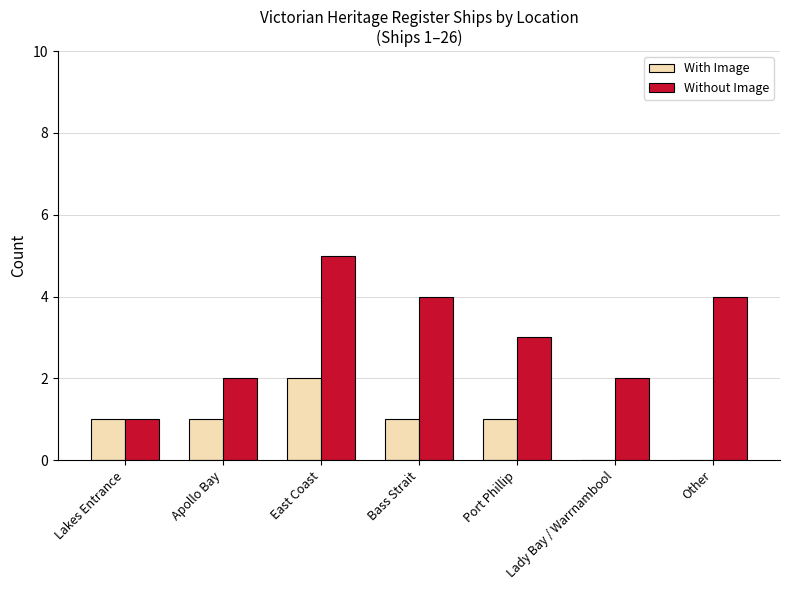

Reading left to right, what are all the values shown in this chart?

With Image: Lakes Entrance=1	Apollo Bay=1	East Coast=2	Bass Strait=1	Port Phillip=1	Lady Bay / Warrnambool=0	Other=0
Without Image: Lakes Entrance=1	Apollo Bay=2	East Coast=5	Bass Strait=4	Port Phillip=3	Lady Bay / Warrnambool=2	Other=4